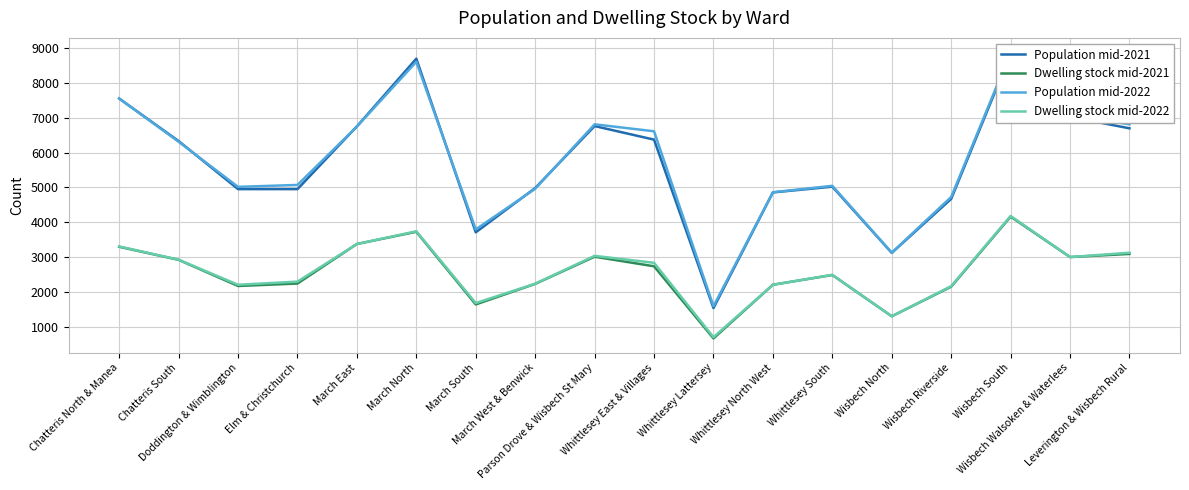

Which category has the highest value in the Population mid-2022 series?

Wisbech South